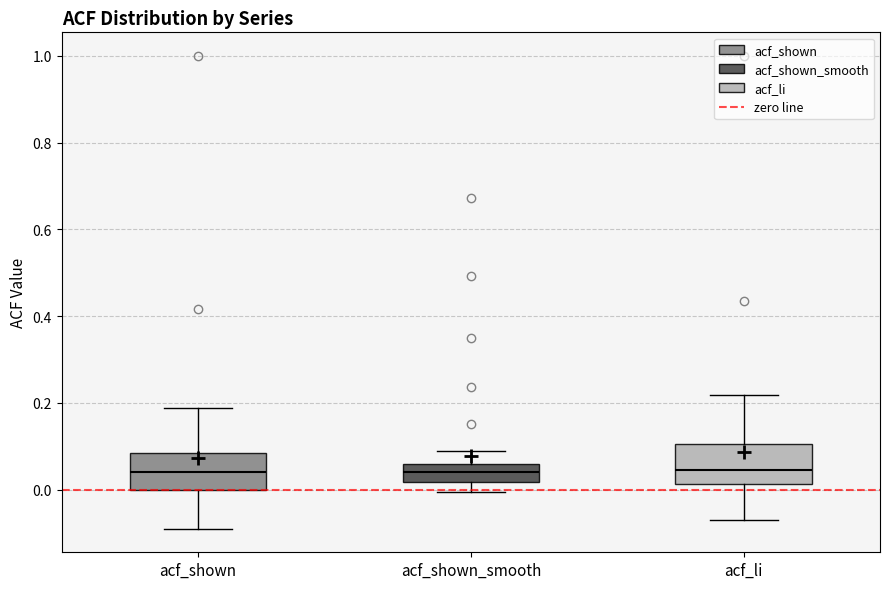

Reading left to right, transcribe this box plot: for each box, give where its median line is, the range the box spans, and where its two whiskers end, as read against the y-axis. The values are not printed on the chart, so give them approximately, as read against the axis.

acf_shown: median 0.04, box 0.00 to 0.08, whiskers -0.08 to 0.18
acf_shown_smooth: median 0.04, box 0.02 to 0.06, whiskers 0.00 to 0.10
acf_li: median 0.04, box 0.02 to 0.10, whiskers -0.08 to 0.22